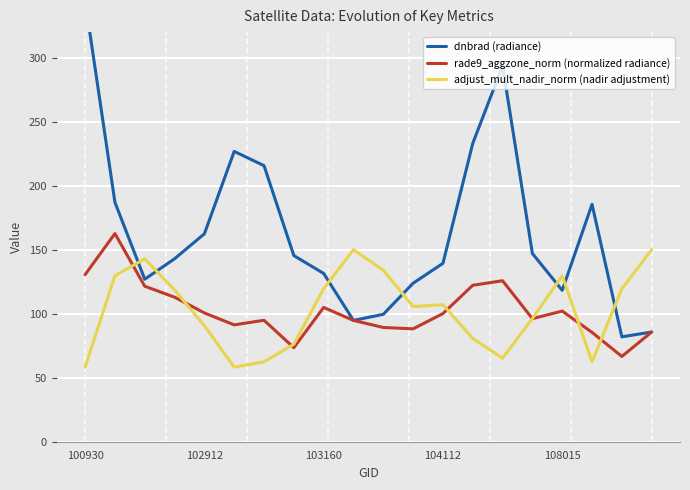

Reading right to left, list all the values displayed in this chart.

dnbrad (radiance): 85.7	81.9	185.5	118.3	147.1	293.6	233.1	139.4	123.8	99.5	94.8	131.5	145.4	215.7	226.8	162.4	142.9	127.0	187.1	344.6
rade9_aggzone_norm (normalized radiance): 85.7	66.6	85.4	102.1	96.2	125.8	122.2	100.1	88.2	89.2	94.8	104.9	73.5	94.9	91.3	100.6	112.9	121.5	162.6	130.5
adjust_mult_nadir_norm (nadir adjustment): 150.0	119.5	62.4	129.6	96.2	65.3	80.7	107.1	105.6	134.0	150.0	119.5	76.1	62.4	58.3	90.6	118.6	142.9	129.6	58.3